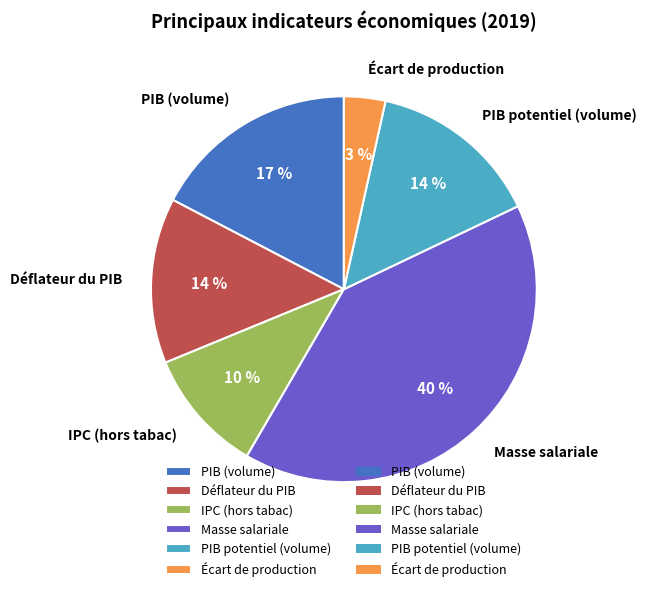

Which has a higher value, IPC (hors tabac) or Déflateur du PIB?

Déflateur du PIB